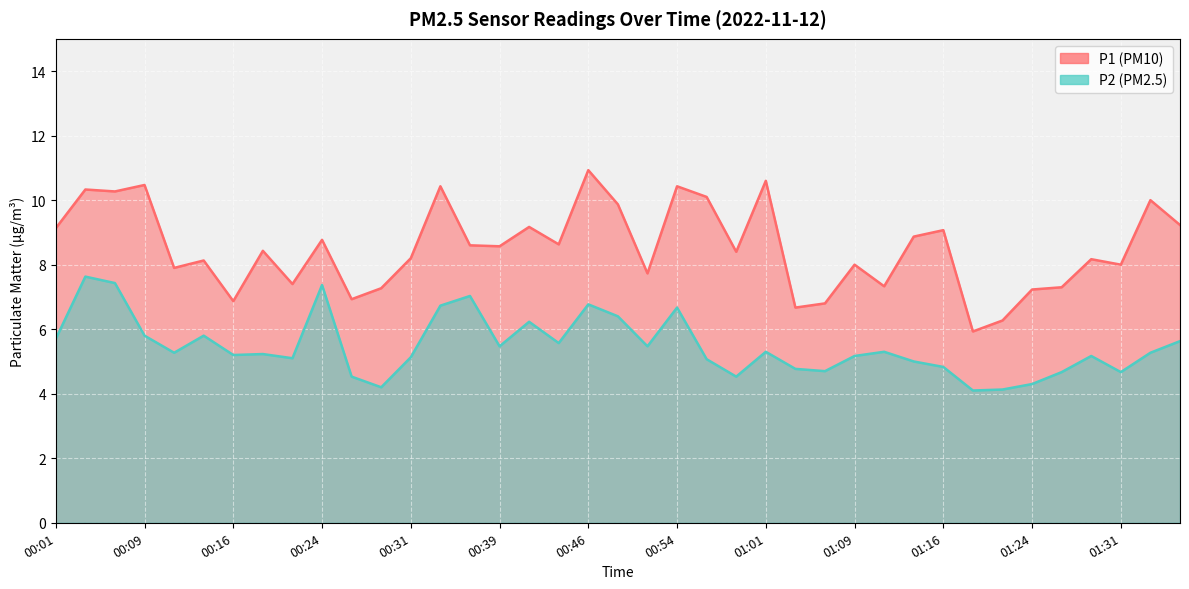

How many data points in P2 are above 5?

27